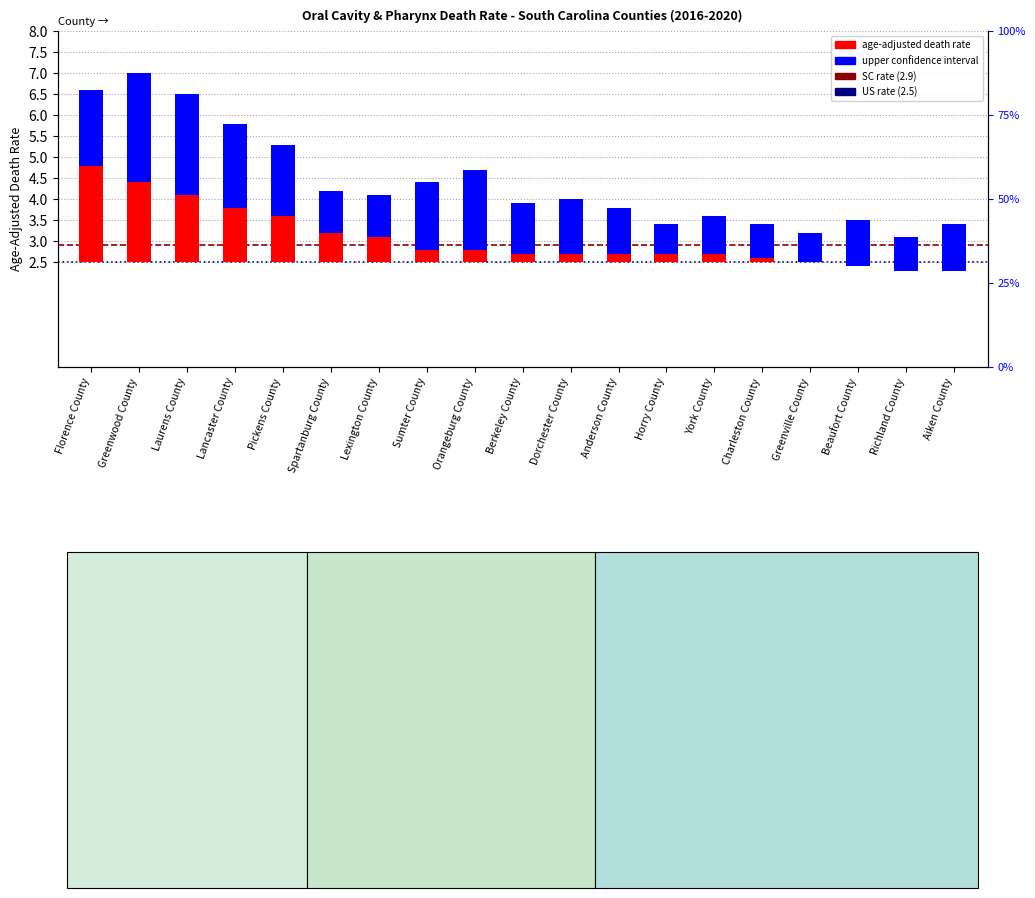

What is the difference between the Upper CI range values at Lancaster County and Anderson County?

0.9